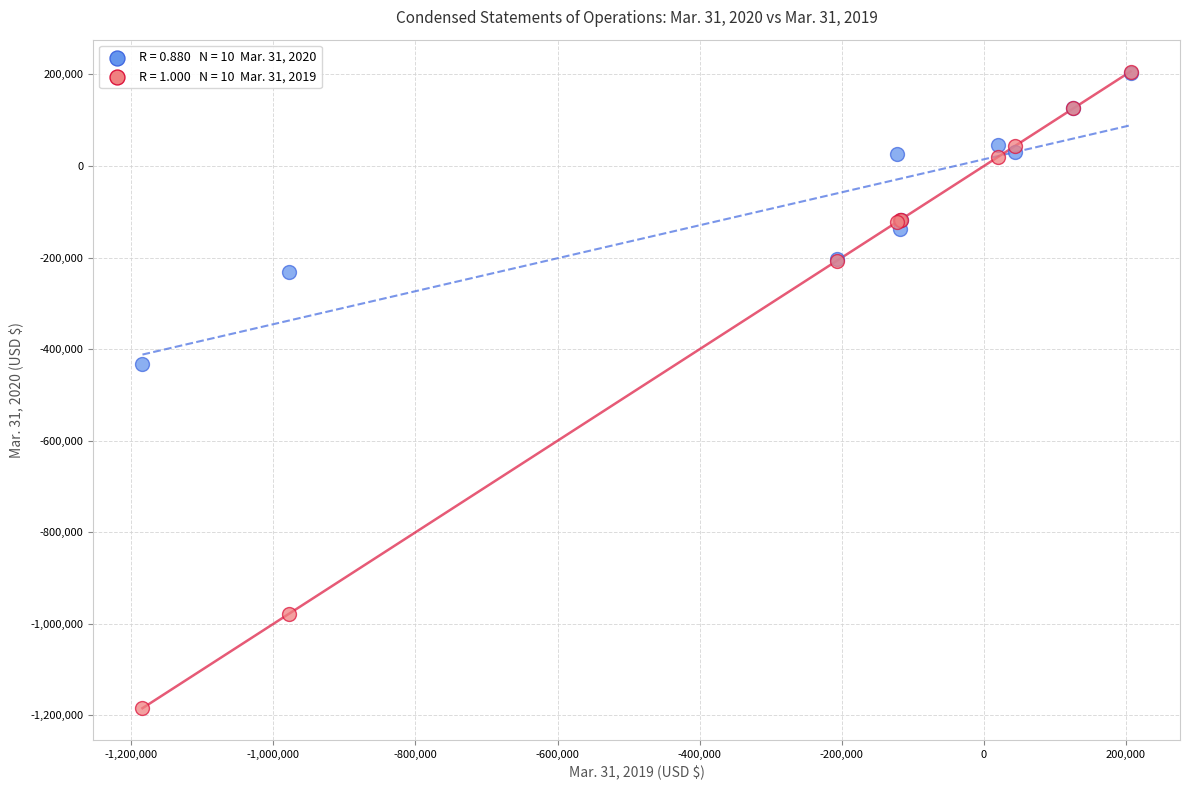

Across all series, what Y value is closest to -488863?

-433486